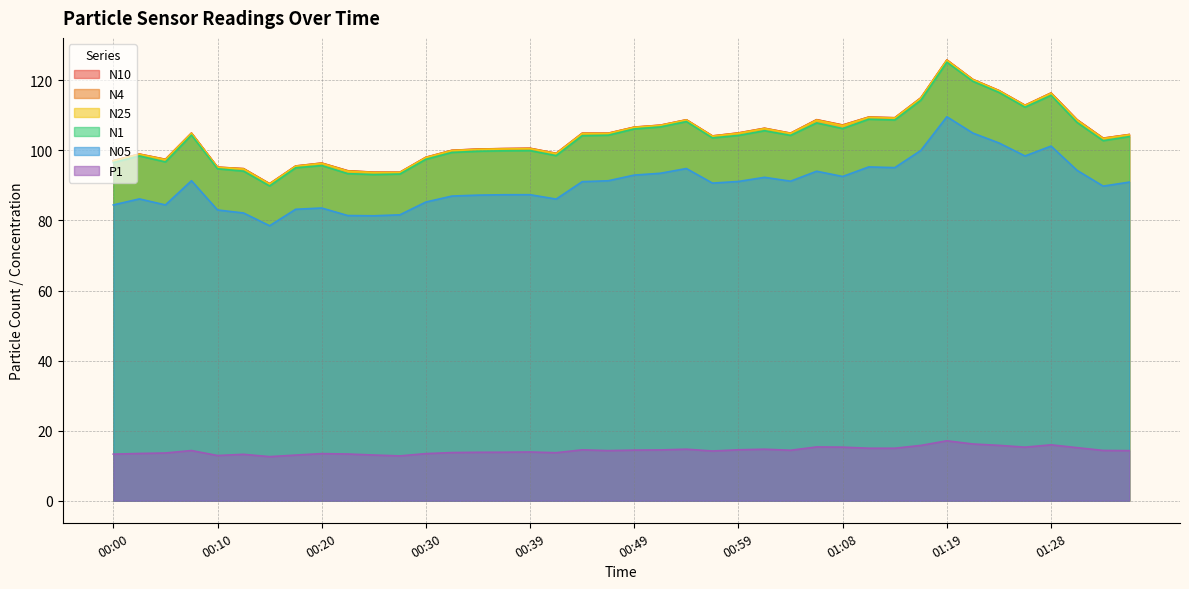

What is the label of the 29th point from the left?

01:08